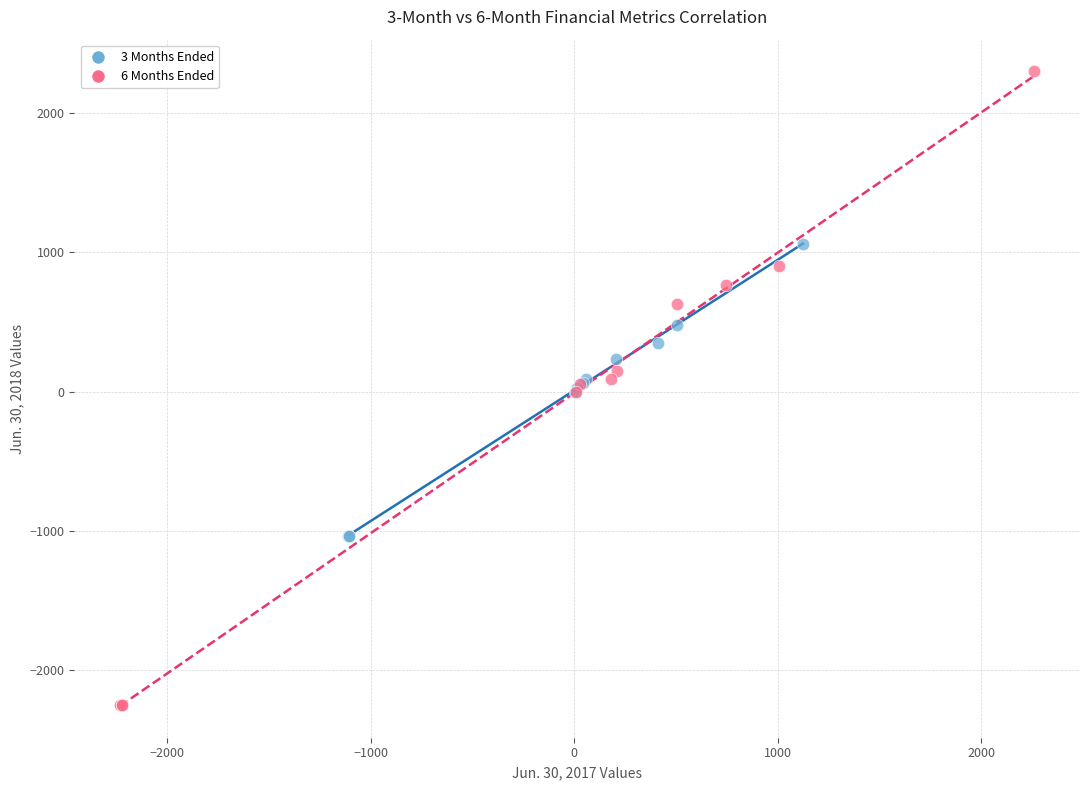

Which series contains the highest Y value?

6 Months Ended